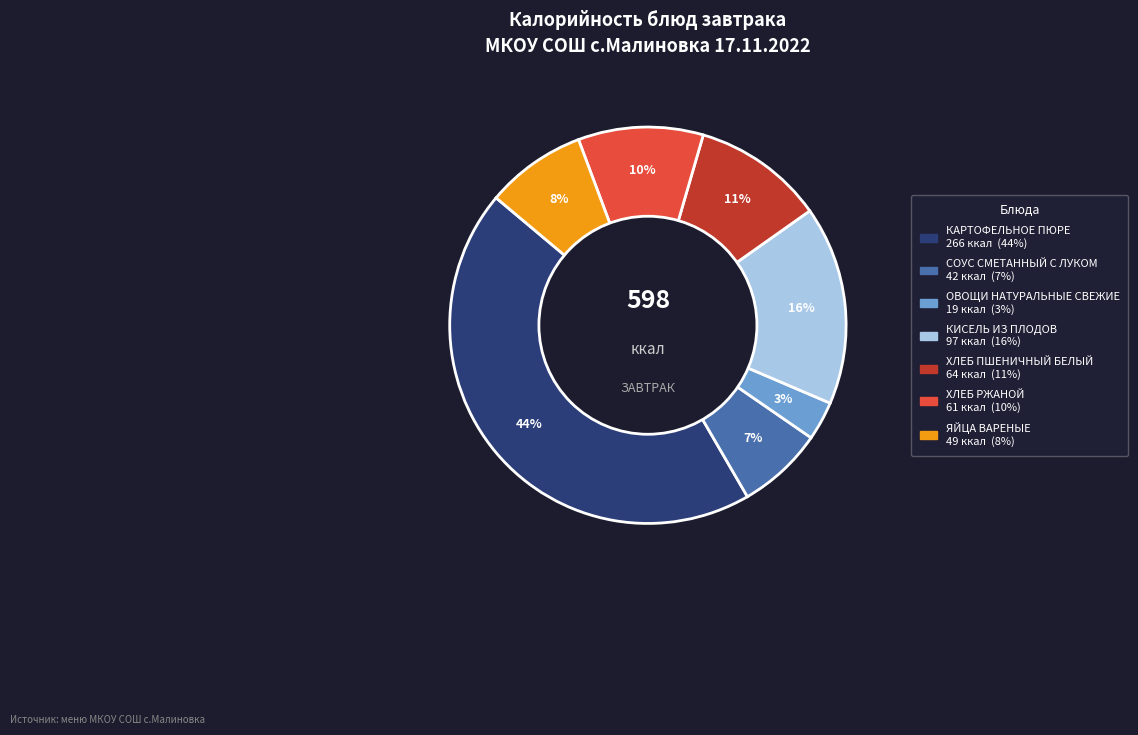

Which has a higher value, ОВОЩИ НАТУРАЛЬНЫЕ СВЕЖИЕ or ХЛЕБ ПШЕНИЧНЫЙ БЕЛЫЙ?

ХЛЕБ ПШЕНИЧНЫЙ БЕЛЫЙ